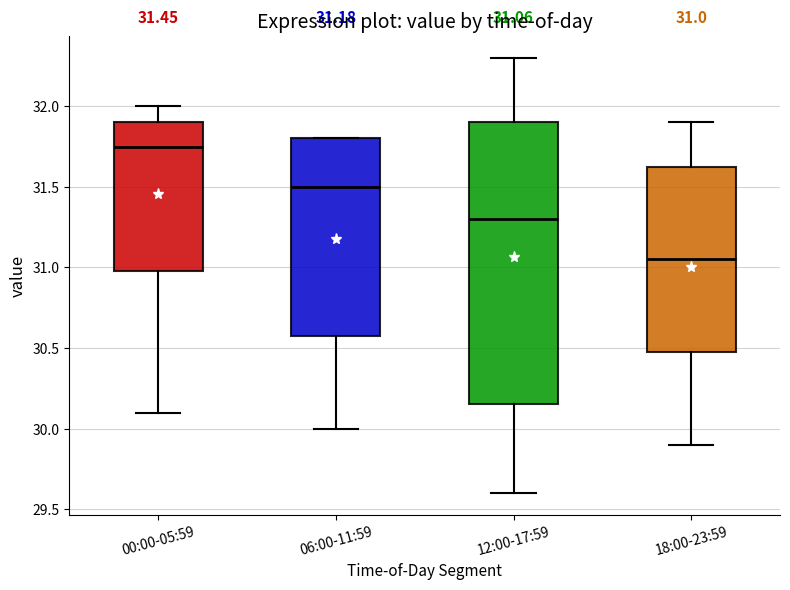

Which box's median line is the lowest?

18:00-23:59